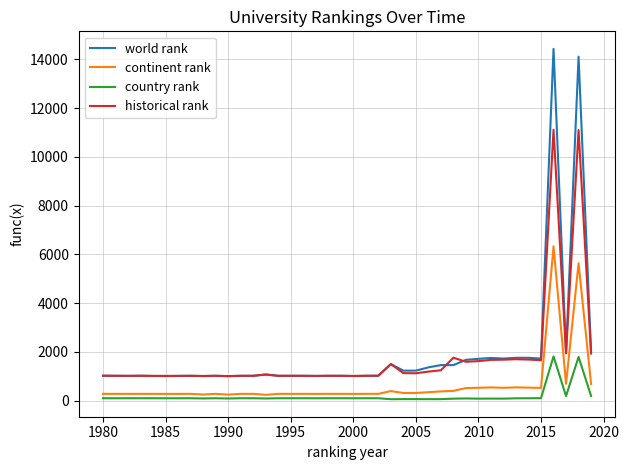

Which series has the largest range (max minus min)?

world rank